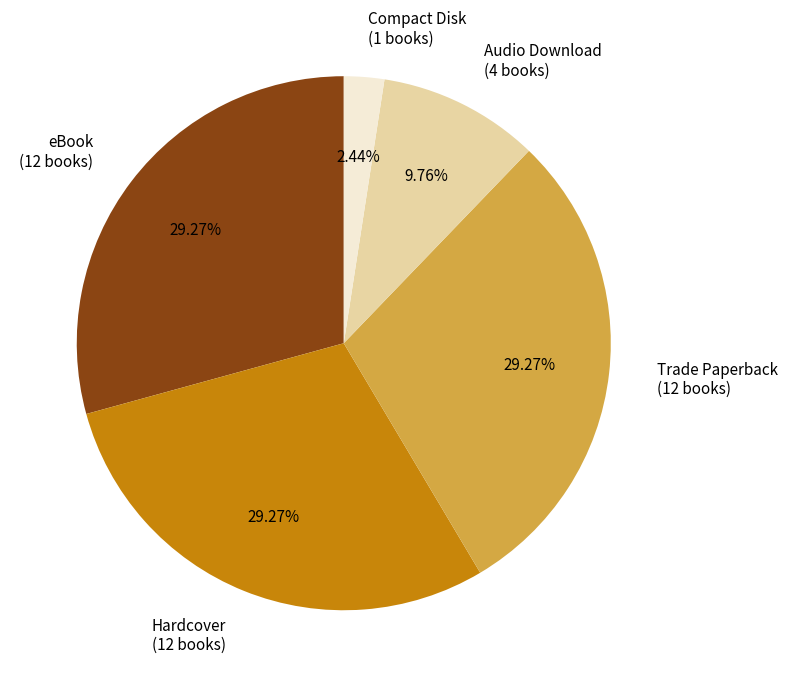

To the nearest percent, what portion does eBook represent?

29%